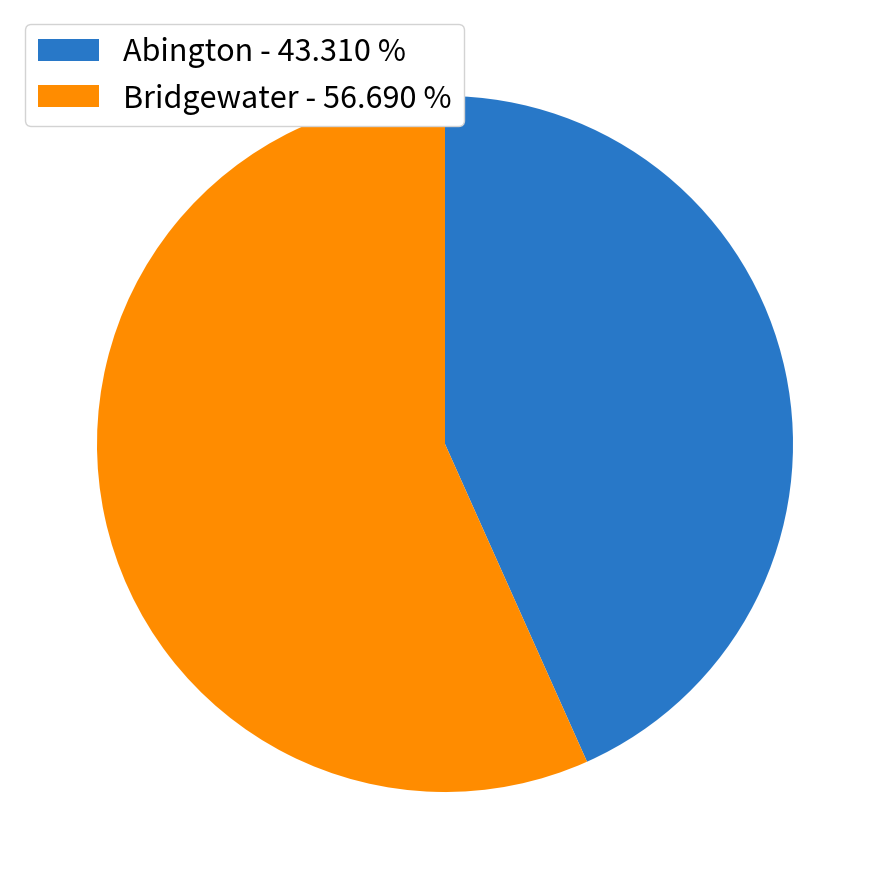

Rank the categories by value from lowest to highest.

Abington - 43.310 %, Bridgewater - 56.690 %